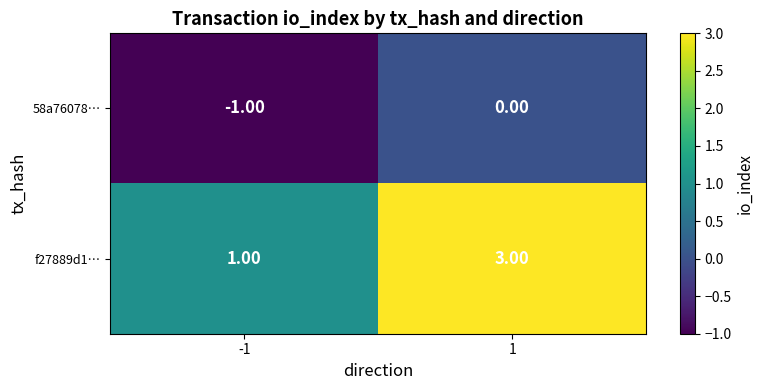

What is the sum of all f27889d1… values?

4